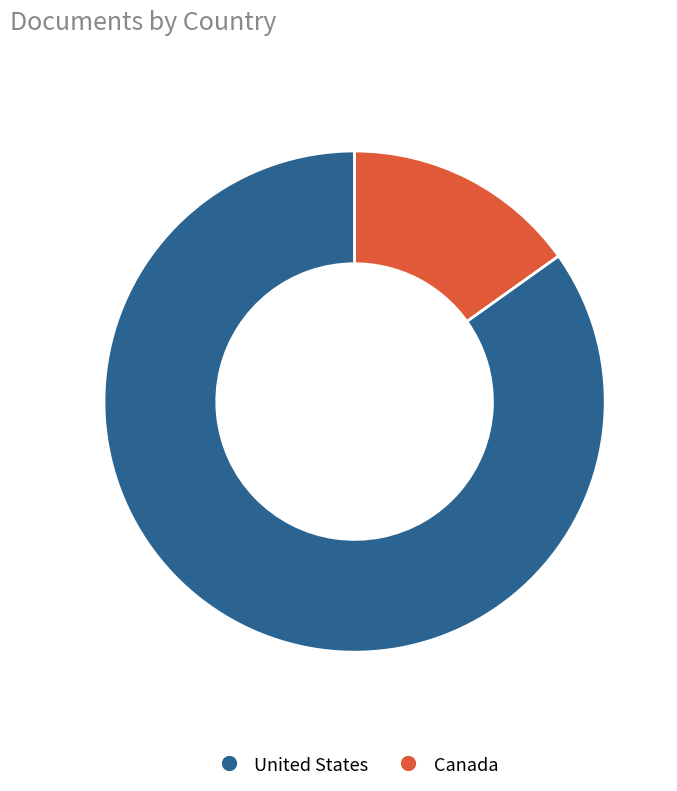

Combined, do United States and Canada account for over 50%?

Yes